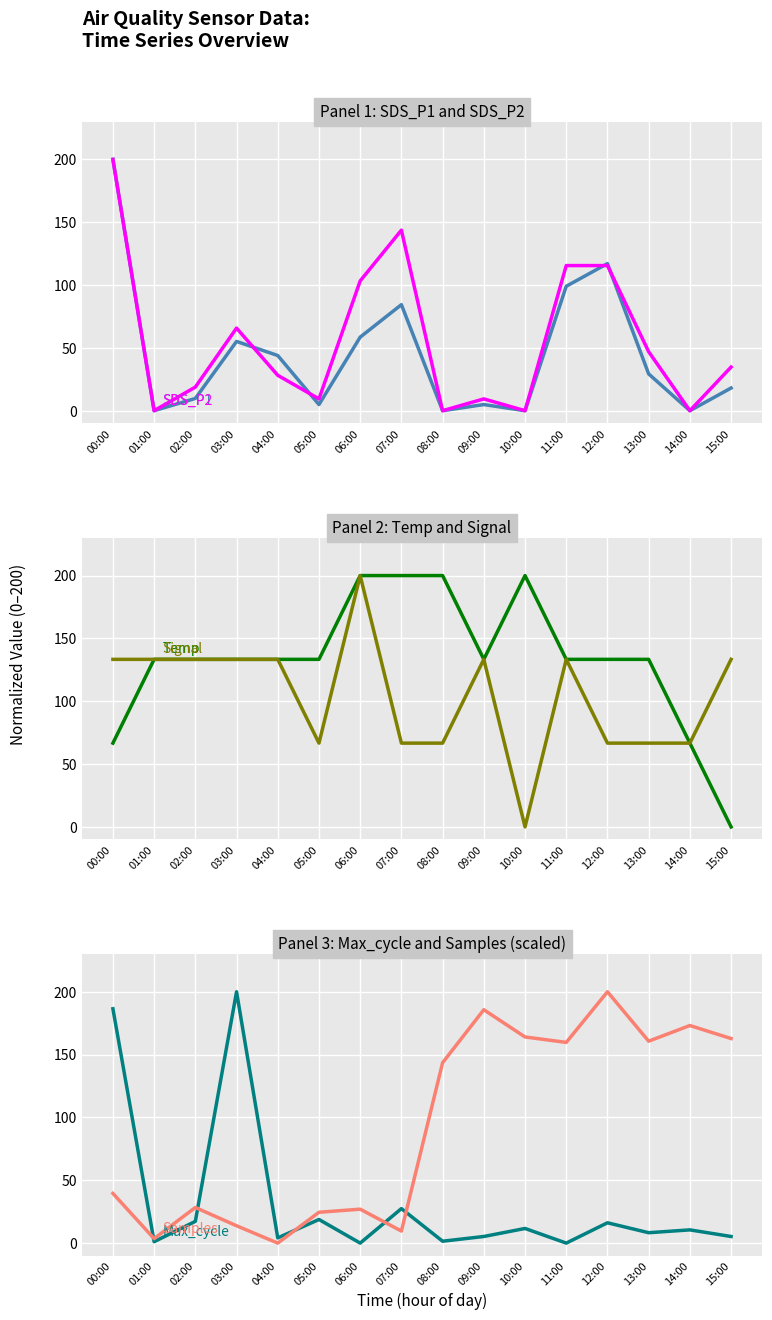

What are all the series names shown in the legend?

SDS_P1, SDS_P2, Temp, Signal, Max_cycle, Samples